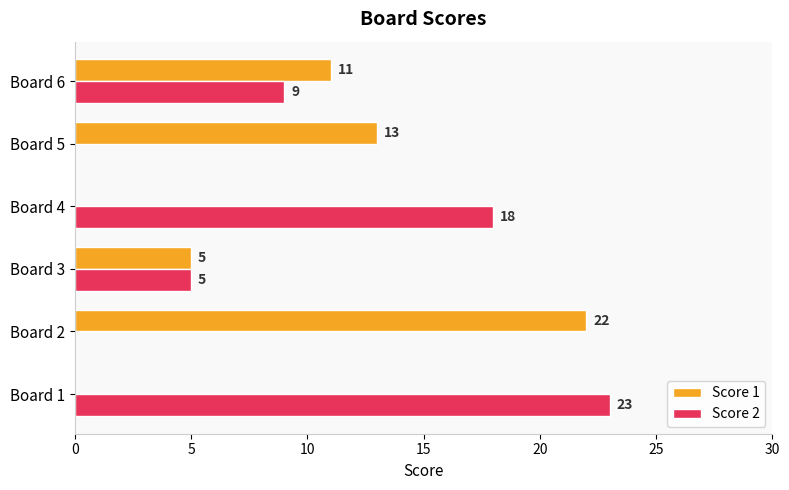

How many data points does each series have?

6